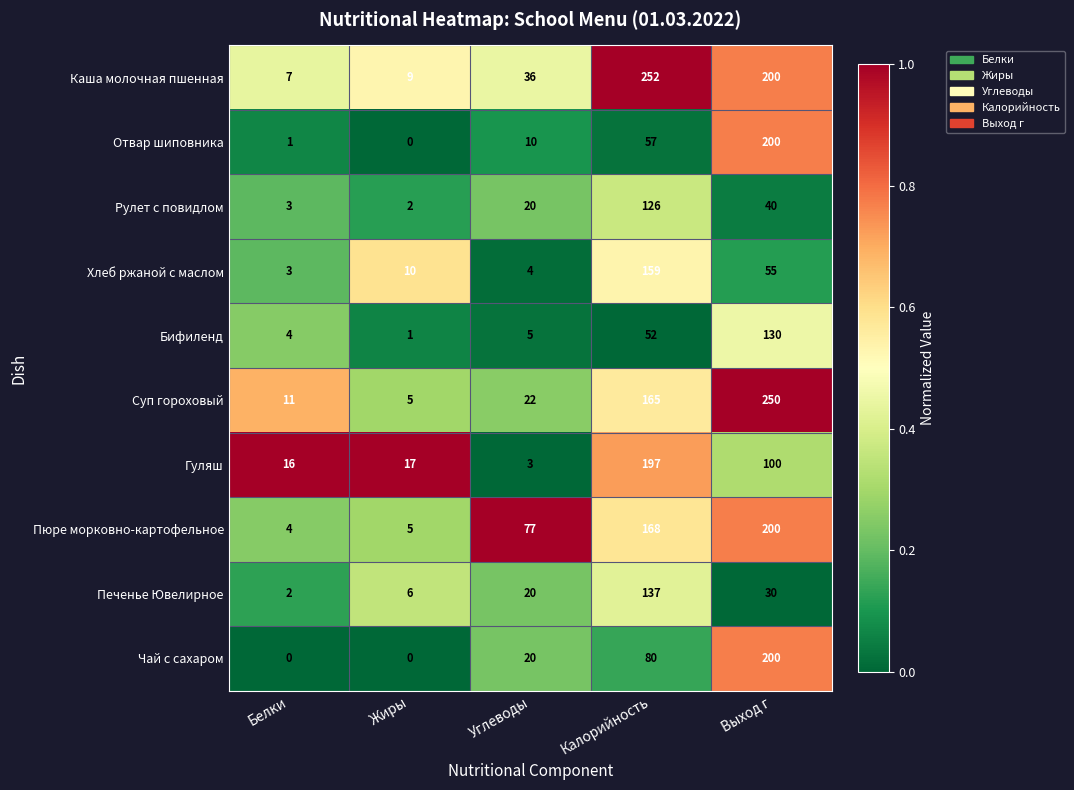

Between Углеводы and Выход г, which series saw the biggest shift?

Суп гороховый